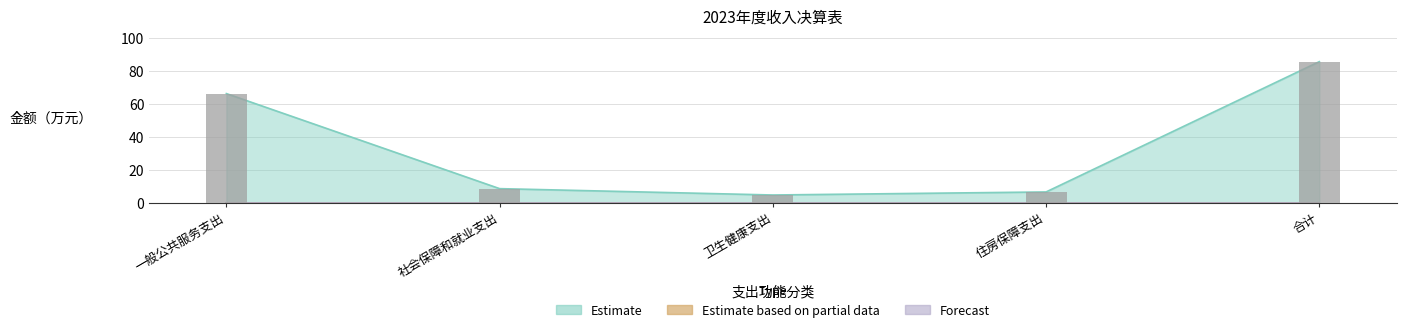

What is the difference between the highest and lowest values at 一般公共服务支出?

66.0